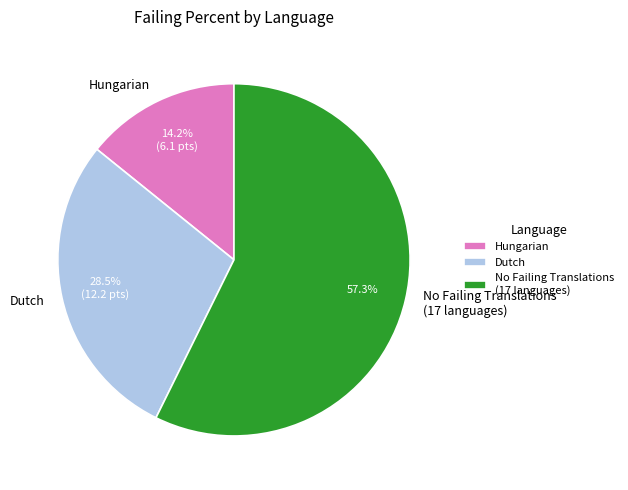

Between Hungarian and Dutch, which is larger?

Dutch